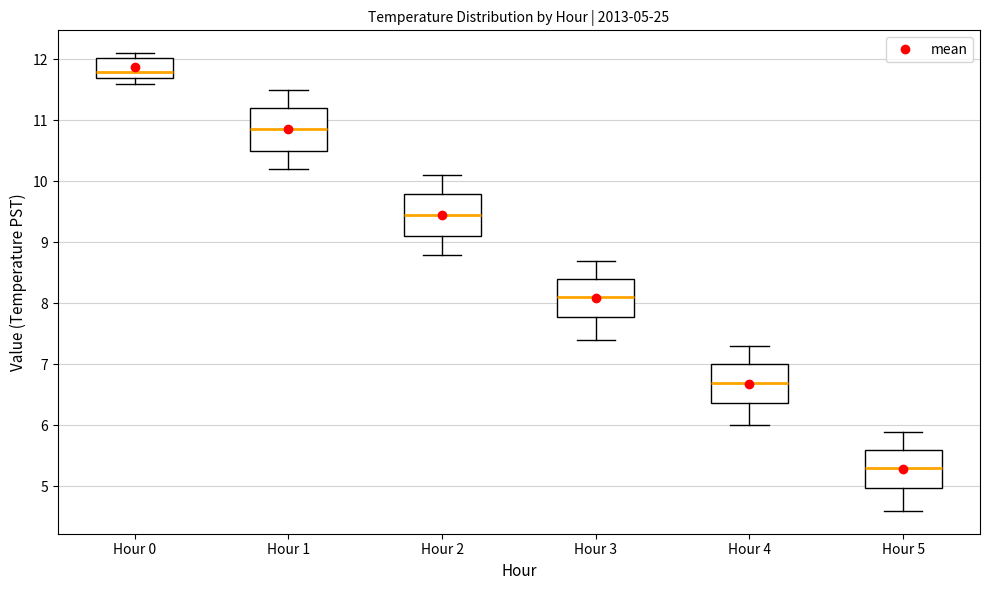

Which box's median line is the lowest?

Hour 5